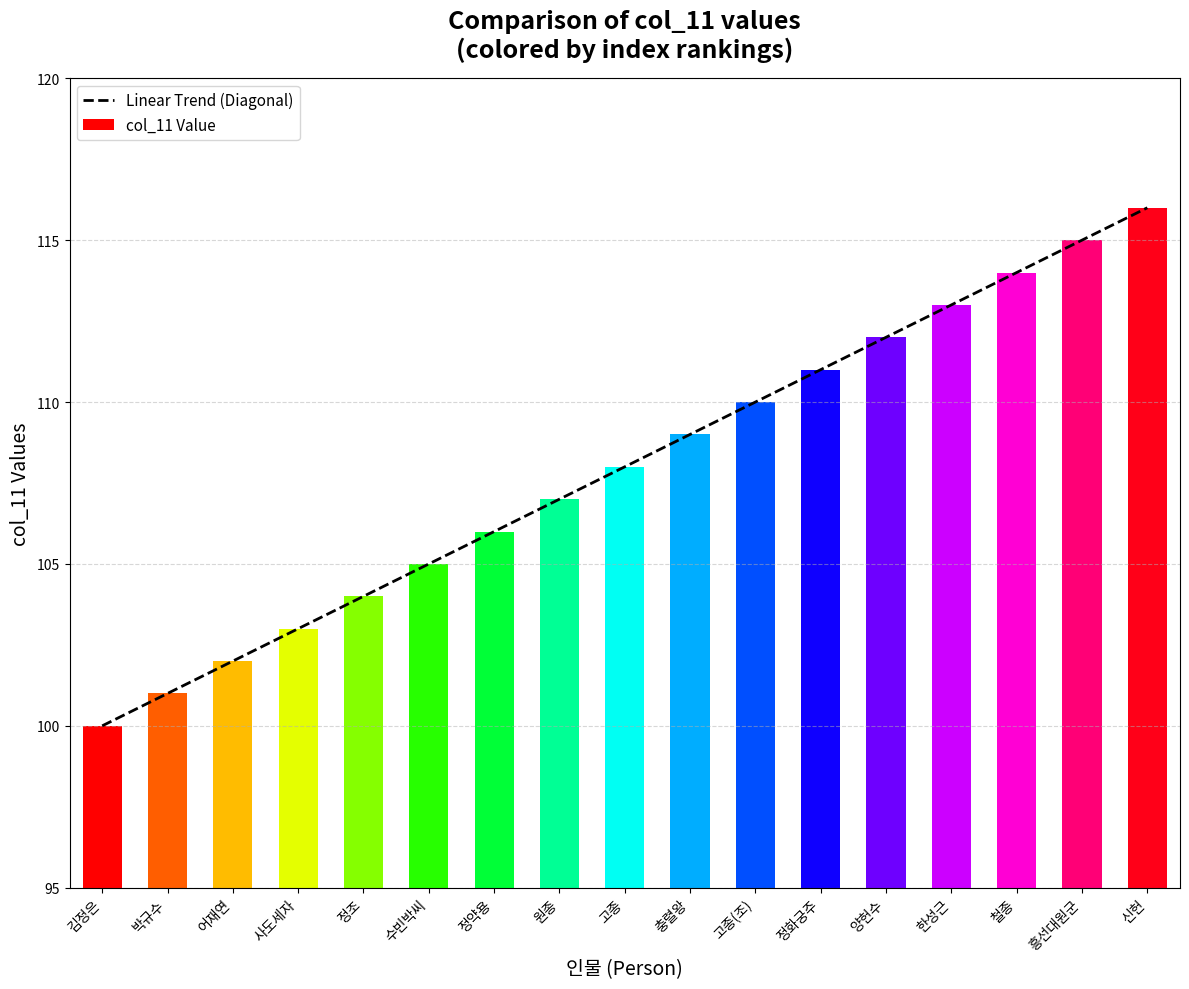

Does the chart contain stacked bars?

No